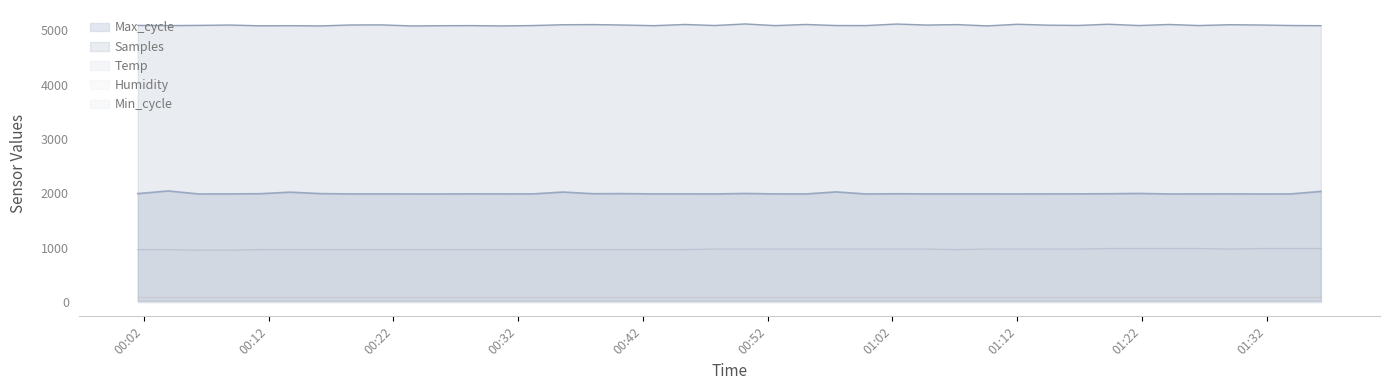

Reading left to right, what are all the values shown in this chart?

Samples: 2023/02/03 00:01:31=5086.0	2023/02/03 00:03:57=5082.7	2023/02/03 00:06:23=5086.4	2023/02/03 00:08:53=5092.9	2023/02/03 00:11:18=5078.8	2023/02/03 00:13:44=5081.1	2023/02/03 00:16:09=5076.5	2023/02/03 00:18:35=5094.2	2023/02/03 00:21:00=5096.2	2023/02/03 00:23:28=5076.1	2023/02/03 00:25:54=5080.6	2023/02/03 00:28:19=5082.2	2023/02/03 00:30:45=5076.6	2023/02/03 00:33:10=5083.4	2023/02/03 00:35:36=5098.2	2023/02/03 00:38:02=5101.1	2023/02/03 00:40:28=5092.9	2023/02/03 00:42:54=5081.3	2023/02/03 00:45:21=5103.0	2023/02/03 00:47:46=5084.3	2023/02/03 00:50:12=5112.8	2023/02/03 00:52:37=5082.3	2023/02/03 00:55:03=5103.4	2023/02/03 00:57:29=5083.8	2023/02/03 00:59:54=5083.1	2023/02/03 01:02:20=5111.0	2023/02/03 01:04:46=5092.7	2023/02/03 01:07:11=5100.9	2023/02/03 01:09:36=5077.2	2023/02/03 01:12:02=5107.0	2023/02/03 01:14:28=5090.7	2023/02/03 01:16:53=5085.6	2023/02/03 01:19:19=5107.8	2023/02/03 01:21:45=5083.8	2023/02/03 01:24:10=5103.2	2023/02/03 01:26:35=5083.5	2023/02/03 01:29:01=5098.9	2023/02/03 01:31:28=5093.6	2023/02/03 01:33:54=5084.3	2023/02/03 01:36:20=5081.2
Max_cycle: 2023/02/03 00:01:31=1997.4	2023/02/03 00:03:57=2046.4	2023/02/03 00:06:23=1991.2	2023/02/03 00:08:53=1991.9	2023/02/03 00:11:18=1995.7	2023/02/03 00:13:44=2024.1	2023/02/03 00:16:09=1997.6	2023/02/03 00:18:35=1991.6	2023/02/03 00:21:00=1992.0	2023/02/03 00:23:28=1991.2	2023/02/03 00:25:54=1991.2	2023/02/03 00:28:19=1992.7	2023/02/03 00:30:45=1992.0	2023/02/03 00:33:10=1992.3	2023/02/03 00:35:36=2026.2	2023/02/03 00:38:02=1995.6	2023/02/03 00:40:28=1997.5	2023/02/03 00:42:54=1992.0	2023/02/03 00:45:21=1992.3	2023/02/03 00:47:46=1991.6	2023/02/03 00:50:12=1999.9	2023/02/03 00:52:37=1992.3	2023/02/03 00:55:03=1991.3	2023/02/03 00:57:29=2029.1	2023/02/03 00:59:54=1990.8	2023/02/03 01:02:20=1994.9	2023/02/03 01:04:46=1991.6	2023/02/03 01:07:11=1992.0	2023/02/03 01:09:36=1991.6	2023/02/03 01:12:02=1991.2	2023/02/03 01:14:28=1992.0	2023/02/03 01:16:53=1992.7	2023/02/03 01:19:19=1995.1	2023/02/03 01:21:45=2000.9	2023/02/03 01:24:10=1991.1	2023/02/03 01:26:35=1991.9	2023/02/03 01:29:01=1992.3	2023/02/03 01:31:28=1990.8	2023/02/03 01:33:54=1991.6	2023/02/03 01:36:20=2037.6
Temp: 2023/02/03 00:01:31=970.0	2023/02/03 00:03:57=970.0	2023/02/03 00:06:23=960.0	2023/02/03 00:08:53=960.0	2023/02/03 00:11:18=970.0	2023/02/03 00:13:44=970.0	2023/02/03 00:16:09=970.0	2023/02/03 00:18:35=970.0	2023/02/03 00:21:00=970.0	2023/02/03 00:23:28=970.0	2023/02/03 00:25:54=970.0	2023/02/03 00:28:19=970.0	2023/02/03 00:30:45=970.0	2023/02/03 00:33:10=970.0	2023/02/03 00:35:36=970.0	2023/02/03 00:38:02=970.0	2023/02/03 00:40:28=970.0	2023/02/03 00:42:54=970.0	2023/02/03 00:45:21=970.0	2023/02/03 00:47:46=980.0	2023/02/03 00:50:12=980.0	2023/02/03 00:52:37=980.0	2023/02/03 00:55:03=980.0	2023/02/03 00:57:29=980.0	2023/02/03 00:59:54=980.0	2023/02/03 01:02:20=980.0	2023/02/03 01:04:46=980.0	2023/02/03 01:07:11=970.0	2023/02/03 01:09:36=980.0	2023/02/03 01:12:02=980.0	2023/02/03 01:14:28=980.0	2023/02/03 01:16:53=980.0	2023/02/03 01:19:19=990.0	2023/02/03 01:21:45=990.0	2023/02/03 01:24:10=990.0	2023/02/03 01:26:35=990.0	2023/02/03 01:29:01=980.0	2023/02/03 01:31:28=990.0	2023/02/03 01:33:54=990.0	2023/02/03 01:36:20=990.0